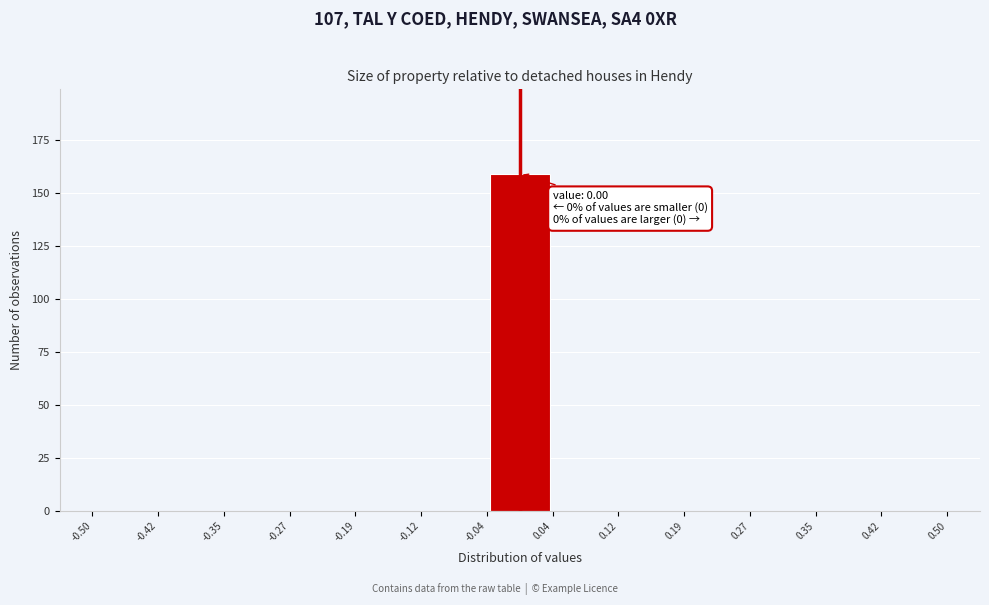

Over which range of the x-axis is the bar tallest?

-0.04 to 0.04